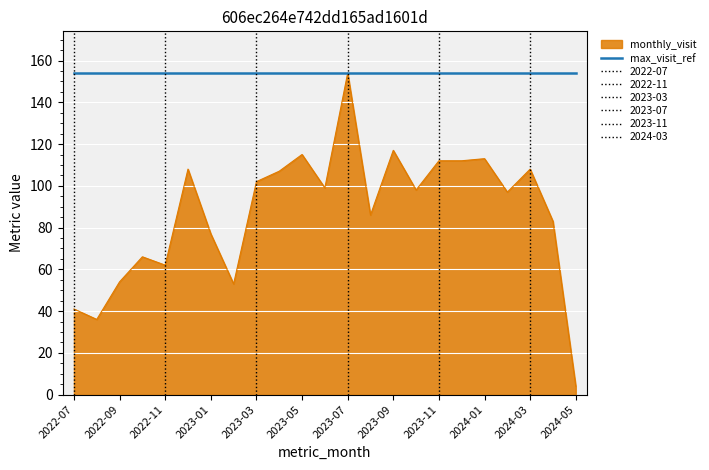

List the series in order of their overall mean, lowest first.

monthly_visit, max_visit_ref